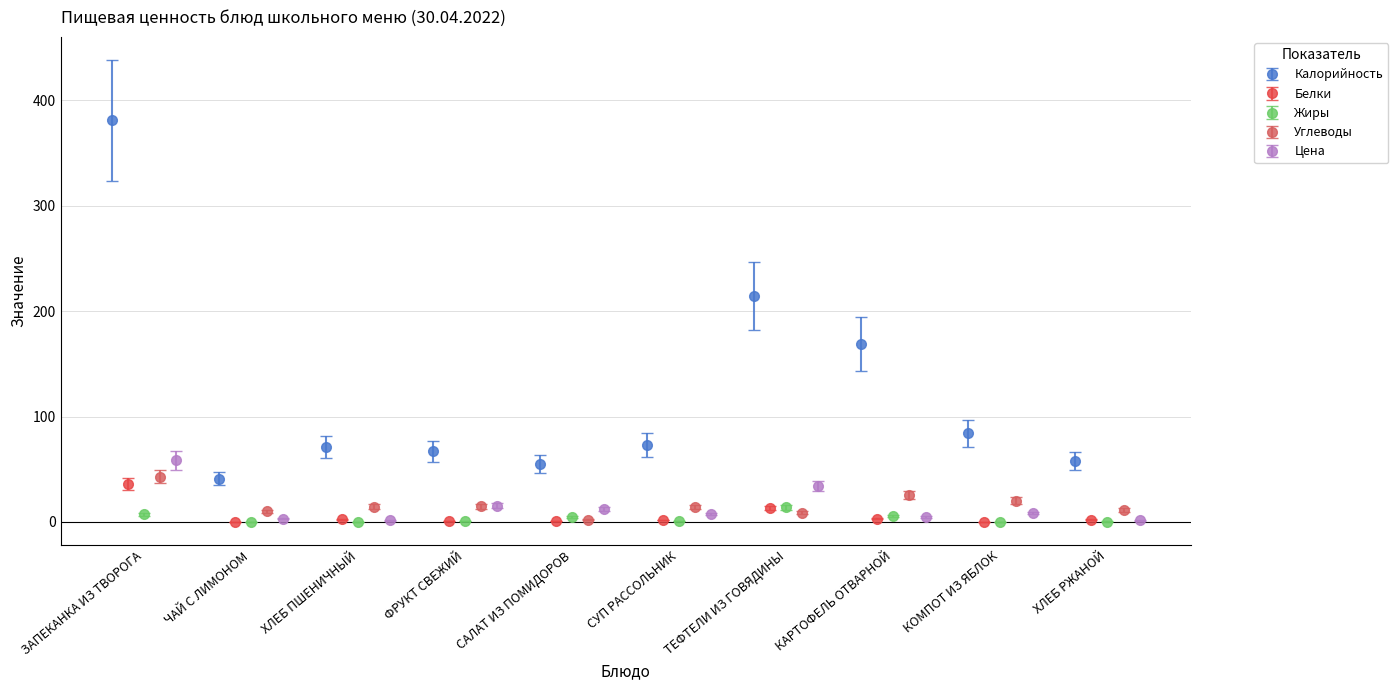

In Калорийность, how many points are lower than both neighbors (excluding endpoints)?

2